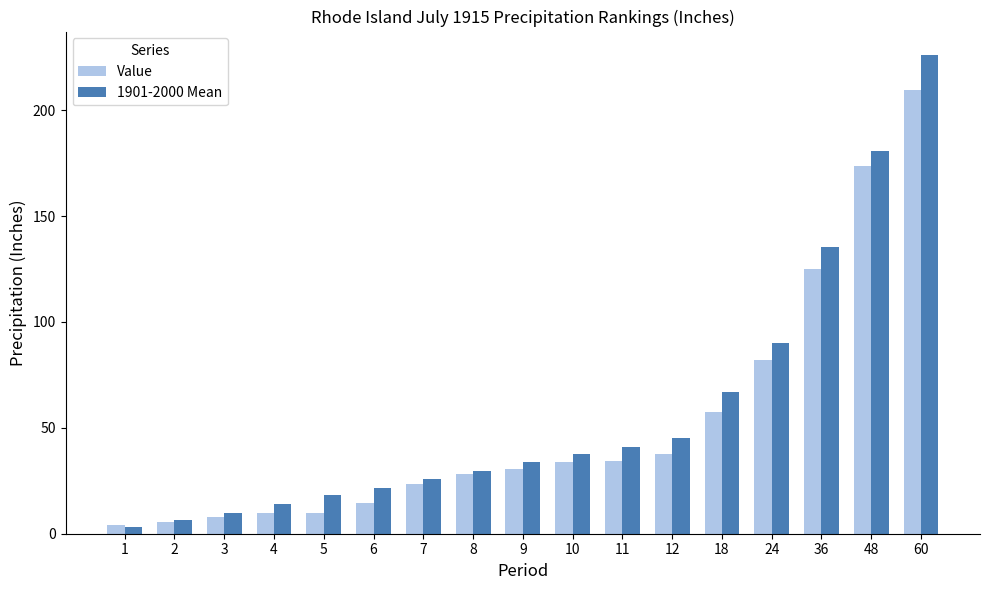

Which category has the highest value across all series?

60